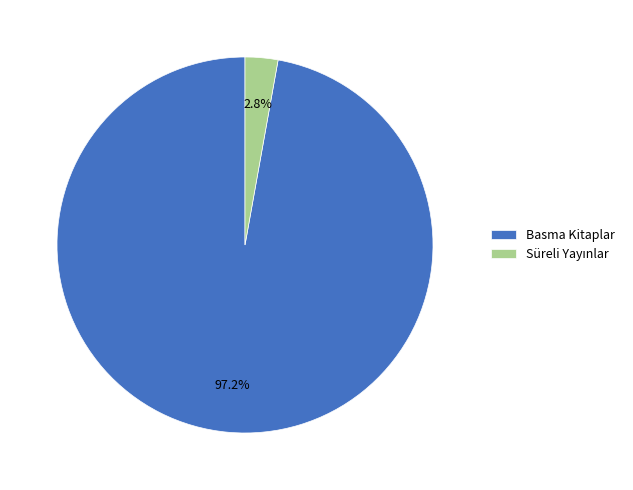

How much of the chart is everything except Basma Kitaplar?

2.8%